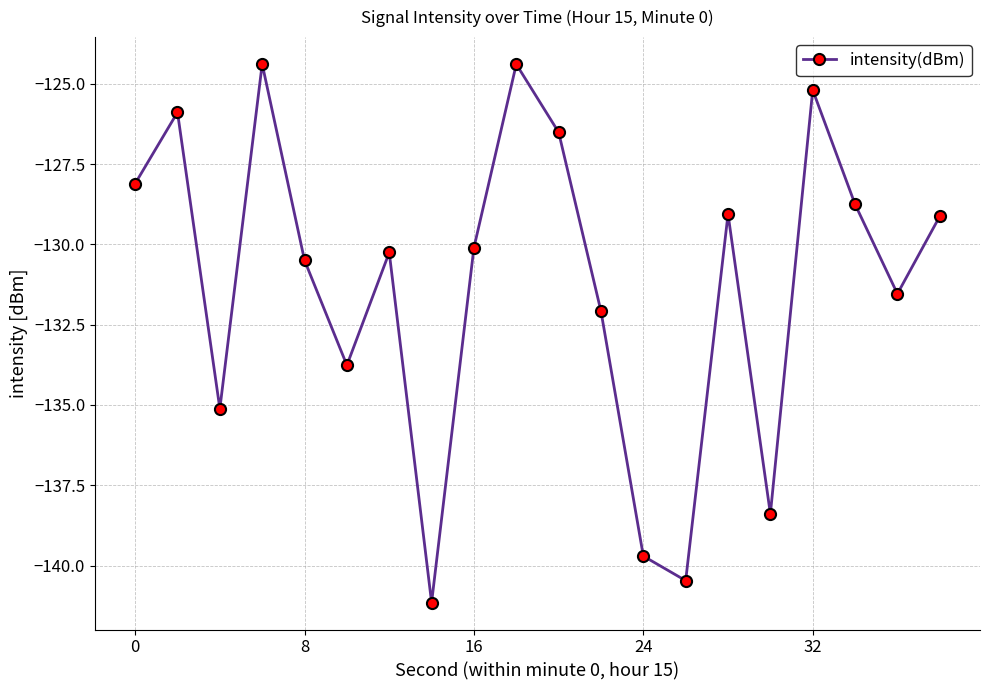

What is the greatest value displayed?

-124.4